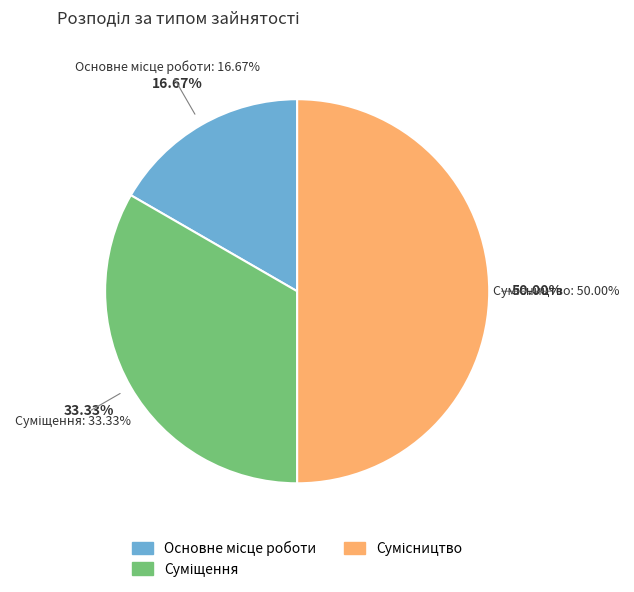

What is the change in value from Основне місце роботи to Суміщення?

+1